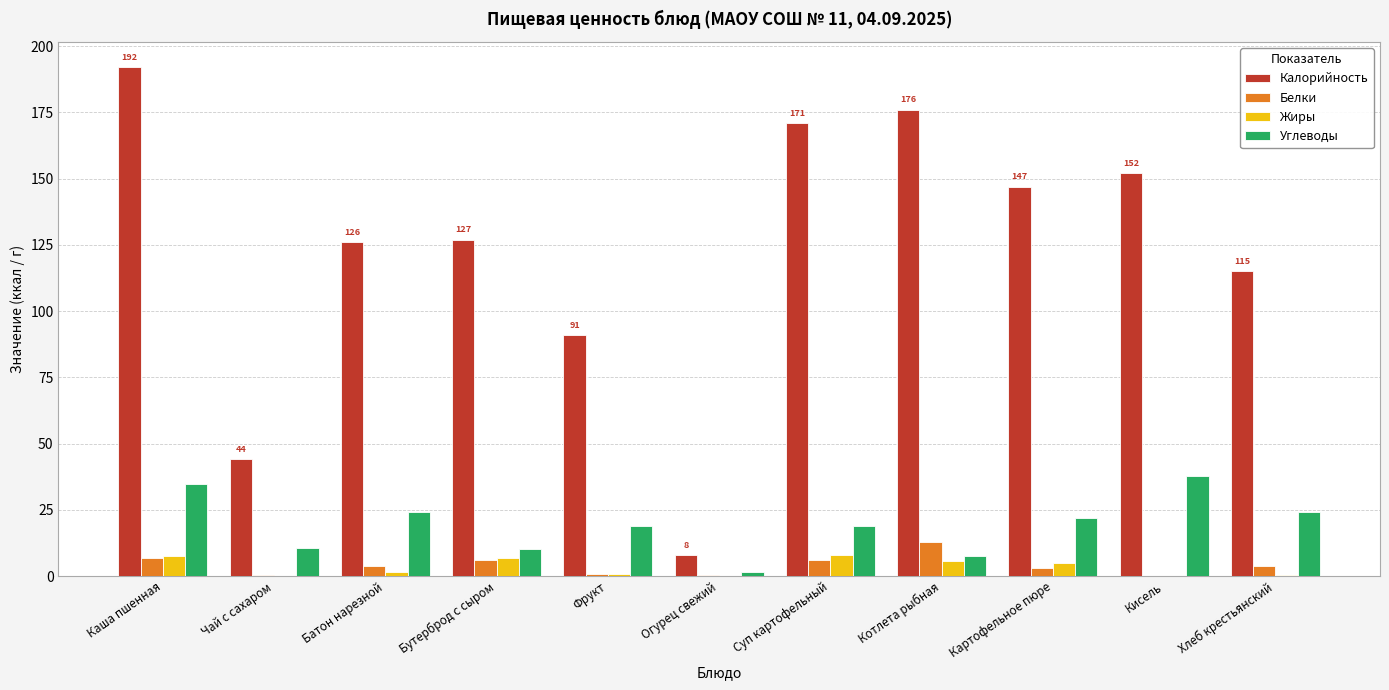

What value does the Жиры series have at Бутерброд с сыром?

6.7